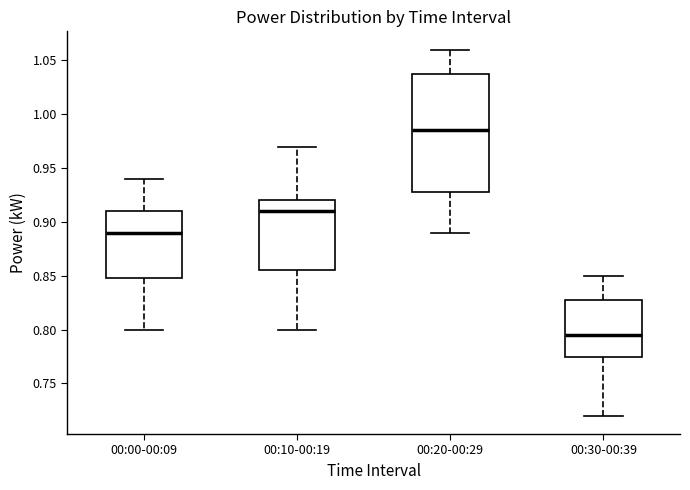

Reading left to right, transcribe this box plot: for each box, give where its median line is, the range the box spans, and where its two whiskers end, as read against the y-axis. The values are not printed on the chart, so give them approximately, as read against the axis.

00:00-00:09: median 0.890, box 0.850 to 0.910, whiskers 0.800 to 0.940
00:10-00:19: median 0.910, box 0.855 to 0.920, whiskers 0.800 to 0.970
00:20-00:29: median 0.985, box 0.930 to 1.040, whiskers 0.890 to 1.060
00:30-00:39: median 0.795, box 0.775 to 0.830, whiskers 0.720 to 0.850